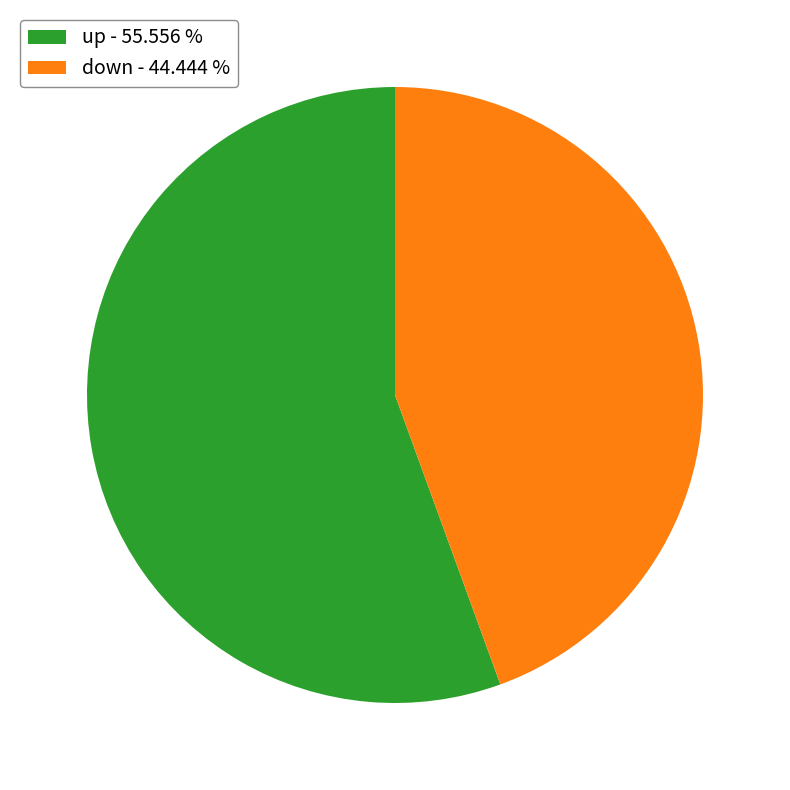

Rank the categories by value from lowest to highest.

down - 44.444 %, up - 55.556 %